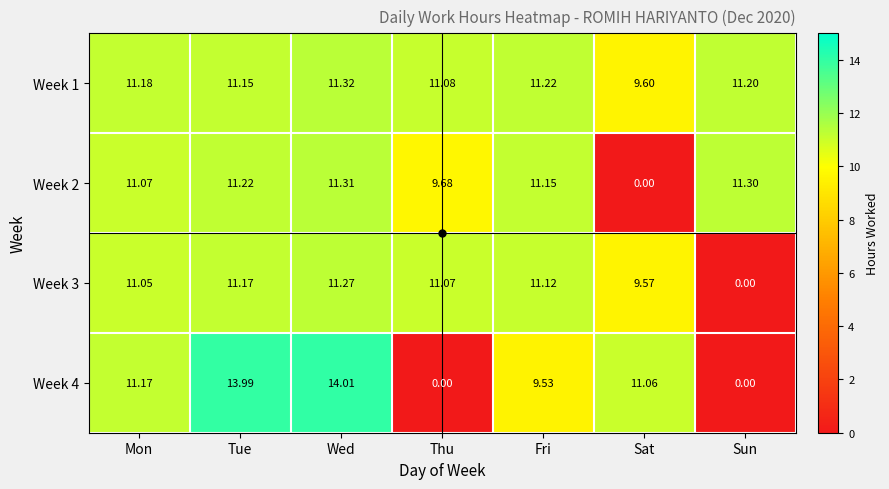

Where is Week 1 nearest to the value 10?

Sat